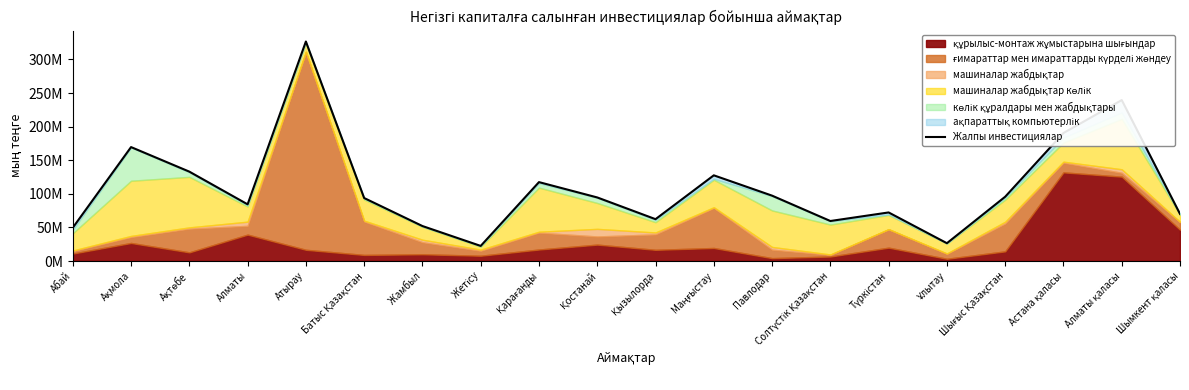

Reading left to right, what are all the values shown in this chart?

Абай=49538788	Ақмола=169515941	Ақтөбе=132990472	Алматы=84340129	Атырау=326620082	Батыс Қазақстан=93715670	Жамбыл=52037538	Жетісу=22450788	Қарағанды=117395499	Қостанай=94576288	Қызылорда=62258266	Маңғыстау=127499068	Павлодар=97252997	Солтүстік Қазақстан=59527037	Түркістан=72263124	Ұлытау=26506400	Шығыс Қазақстан=95645329	Астана қаласы=190443736	Алматы қаласы=239478288	Шымкент қаласы=70080953